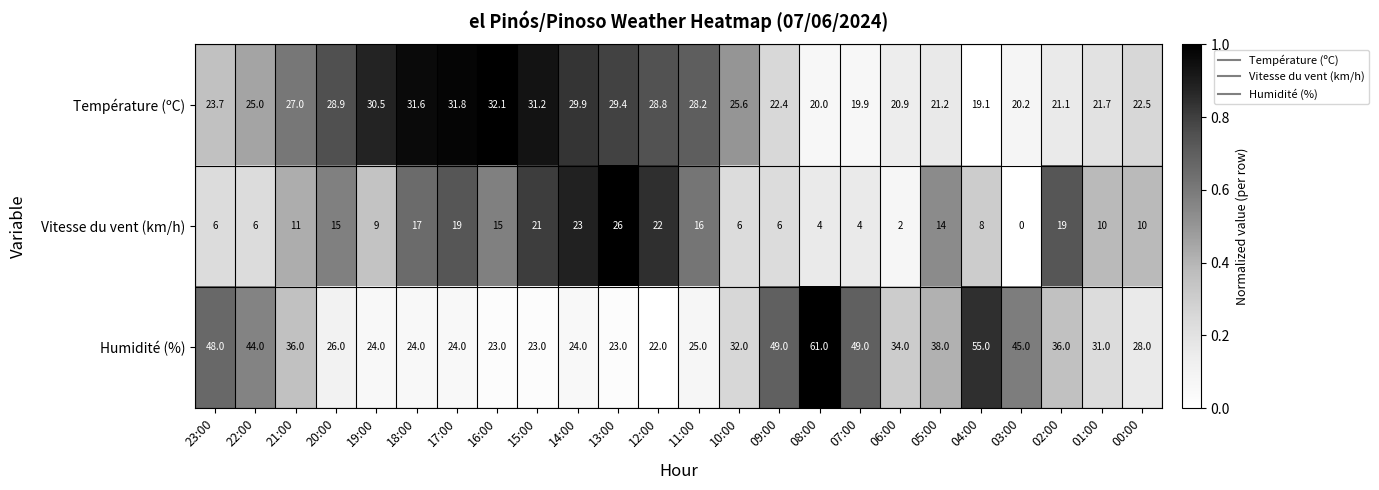

Count the number of data series in this chart.

3